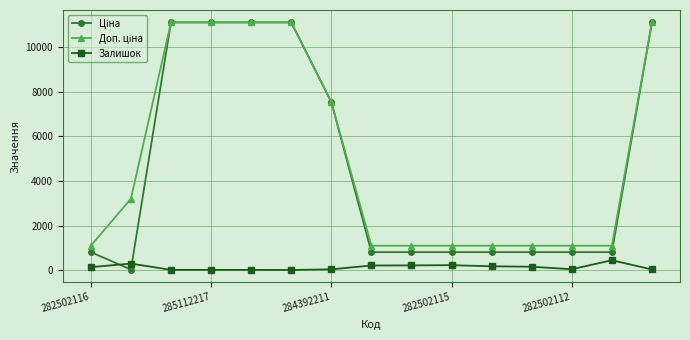

What is the average value of the Залишок series?

138.3